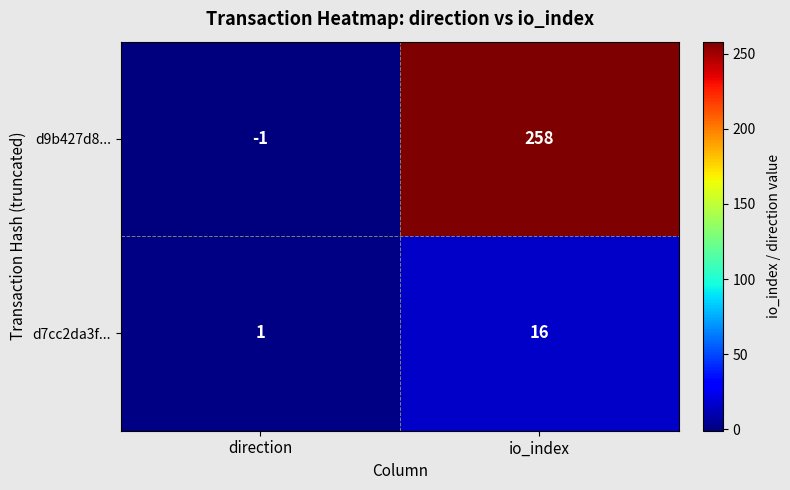

Rank the series at io_index from highest to lowest value.

d9b427d8..., d7cc2da3f...